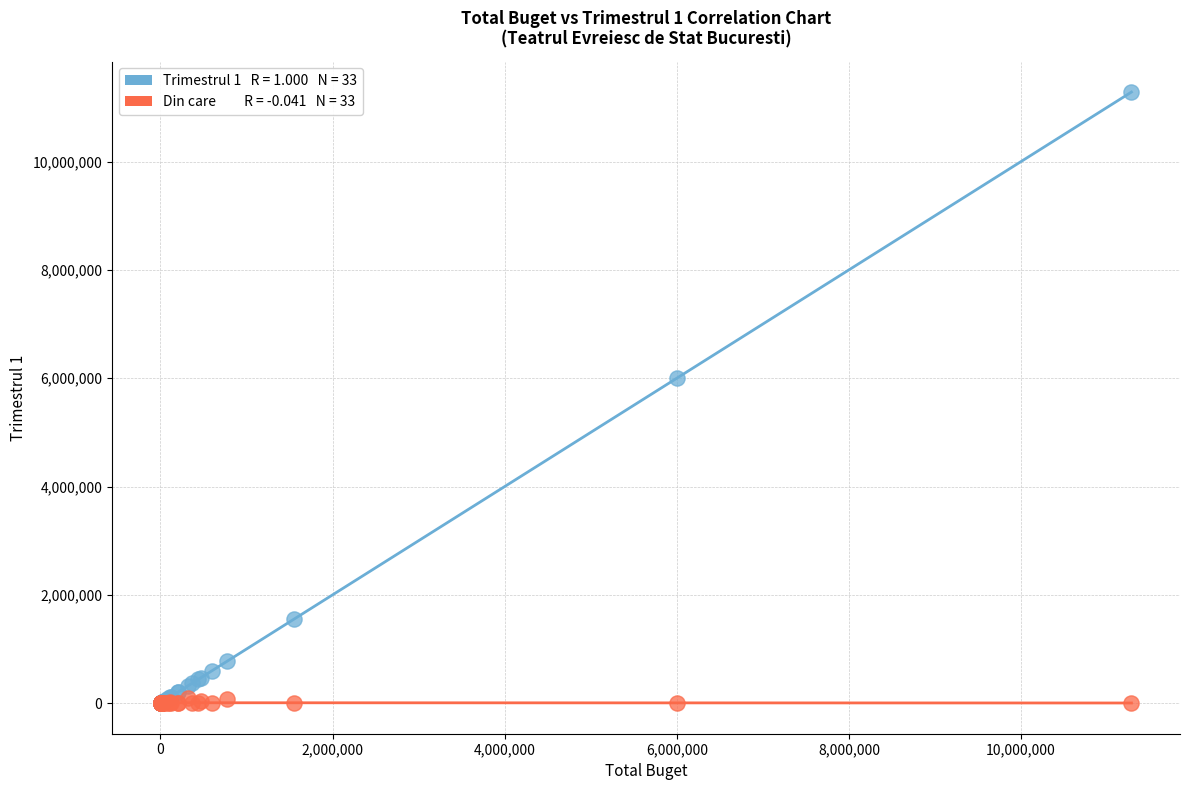

Across all series, what Y value is closest to 5641500?

6000000